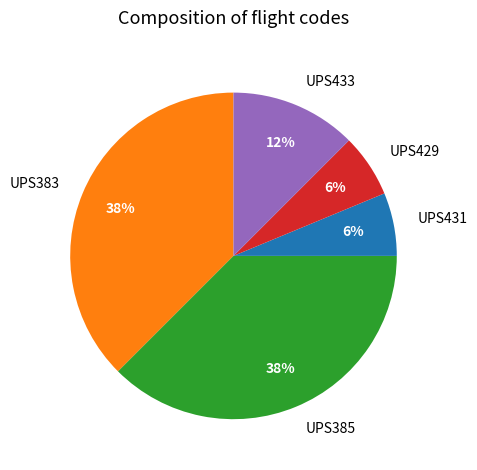

To the nearest percent, what percentage of the pie is UPS431?

6%